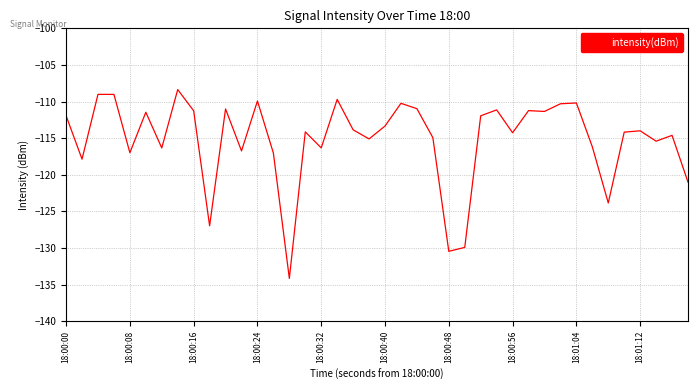

What is the maximum value shown in the chart?

-108.4